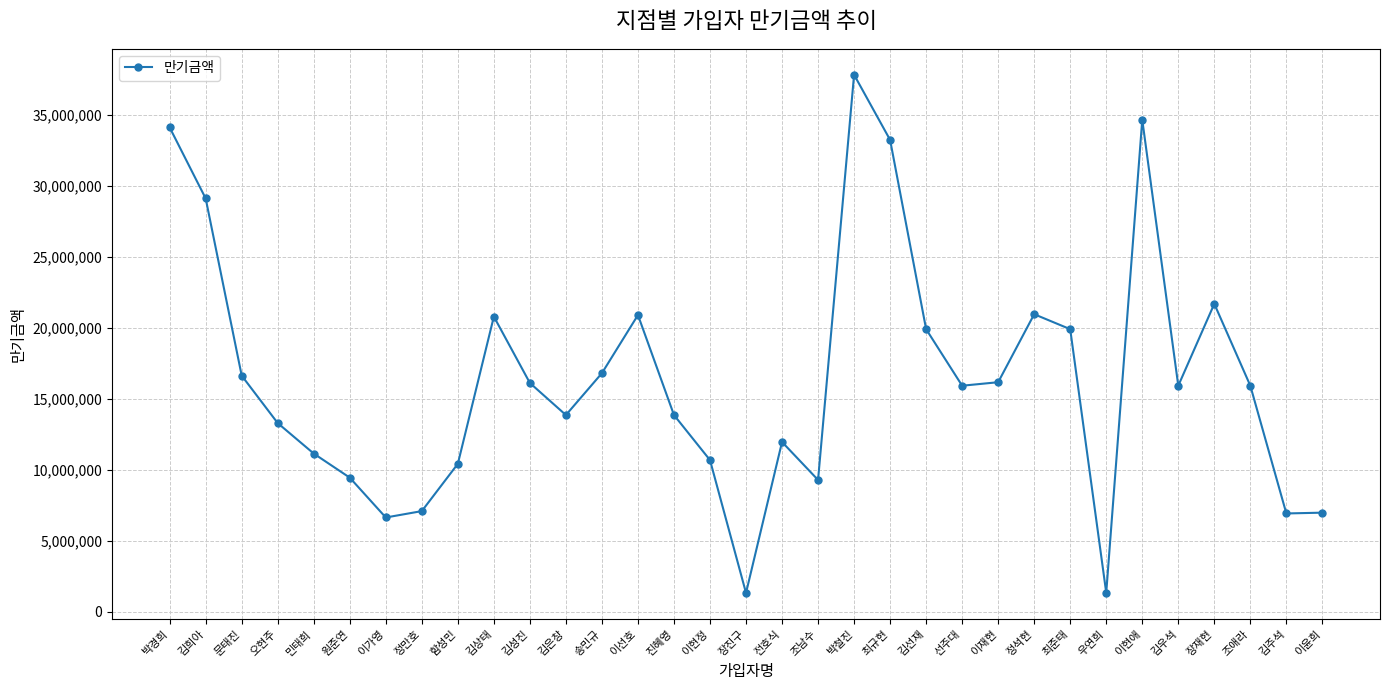

Which has a higher value, 최규현 or 정석현?

최규현